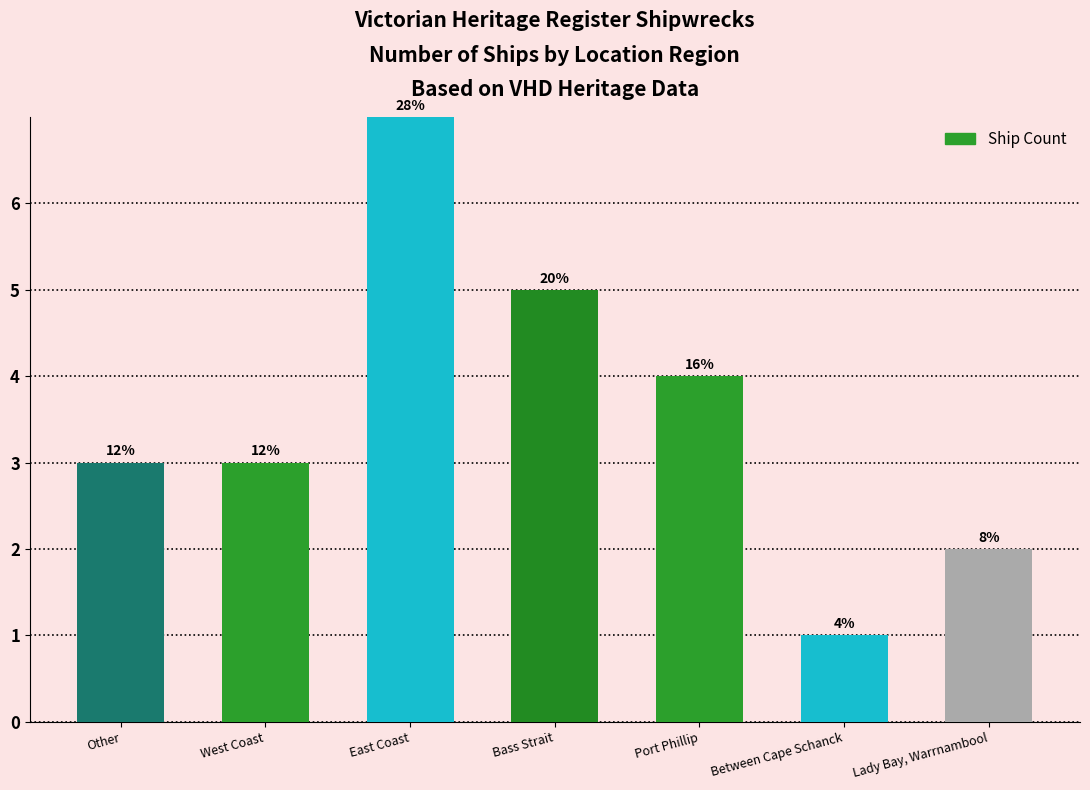

Reading left to right, list all the values displayed in this chart.

3	3	7	5	4	1	2